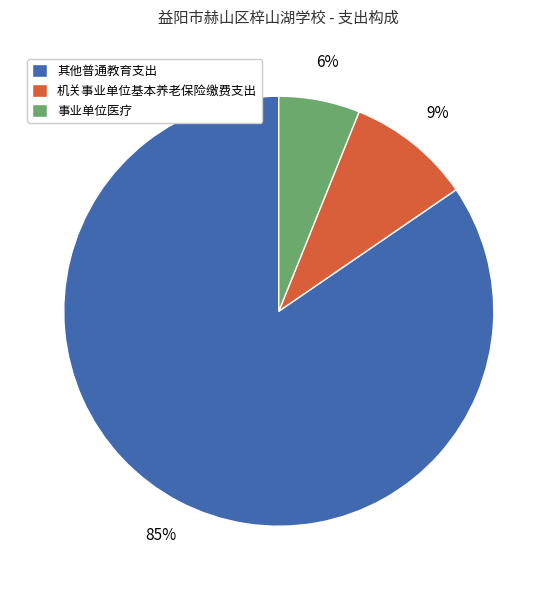

Which slice is the smallest?

事业单位医疗